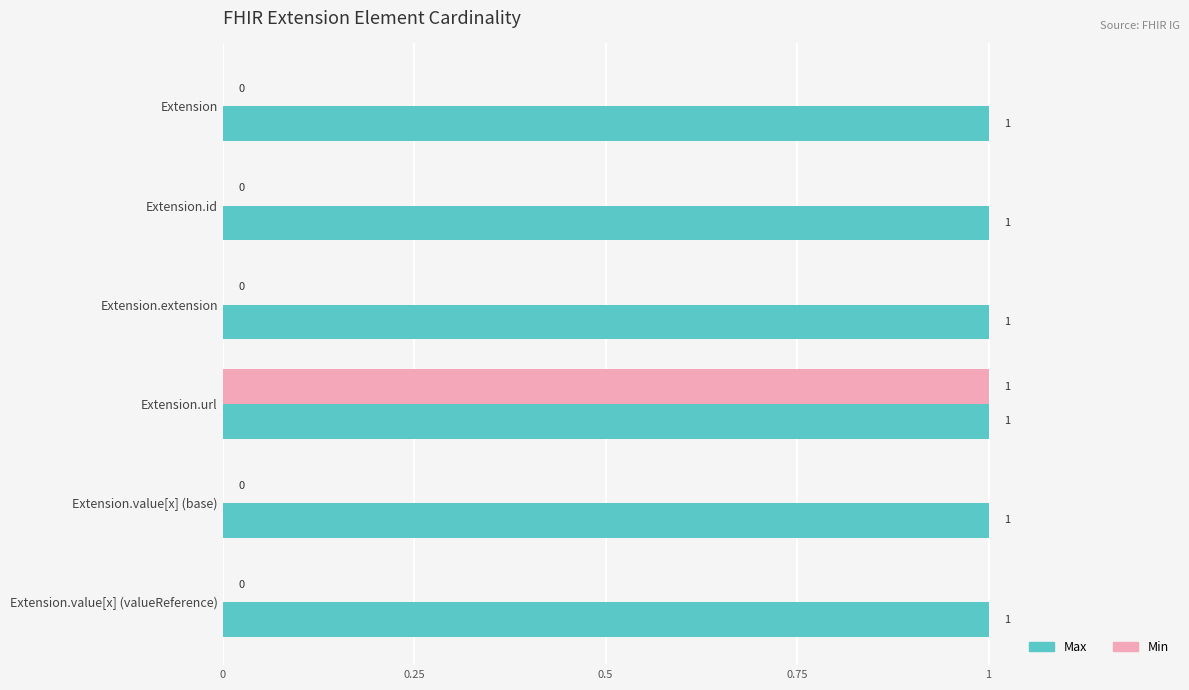

Is the value of Max at Extension.value[x] (valueReference) greater than the value of Min at Extension.value[x] (valueReference)?

Yes